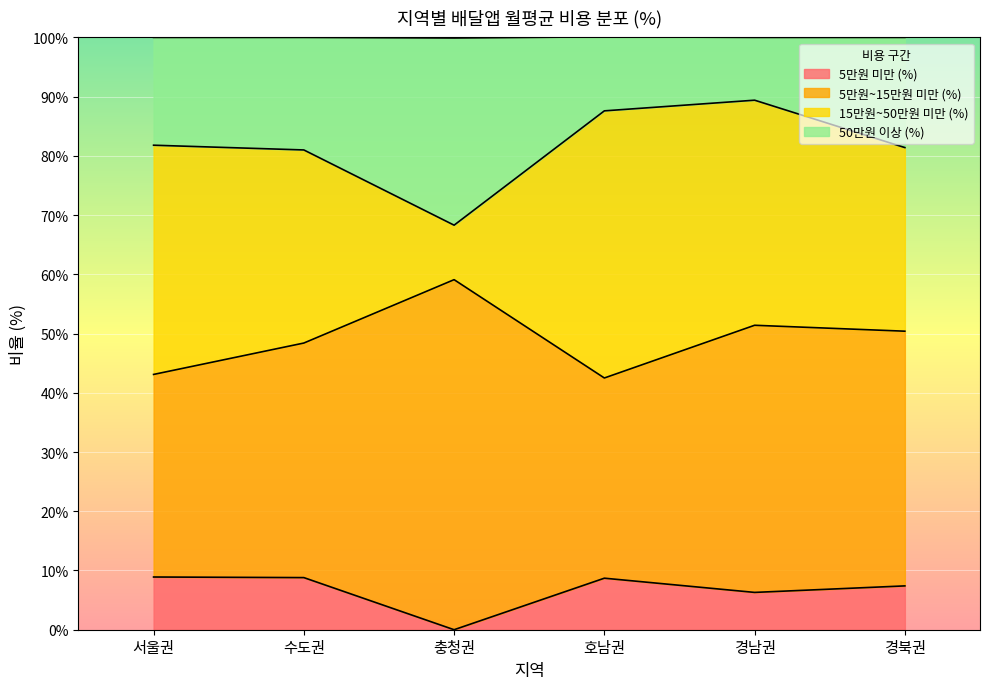

List the labels in order of 5만원 미만 (%) value, smallest first.

충청권, 경남권, 경북권, 호남권, 수도권, 서울권